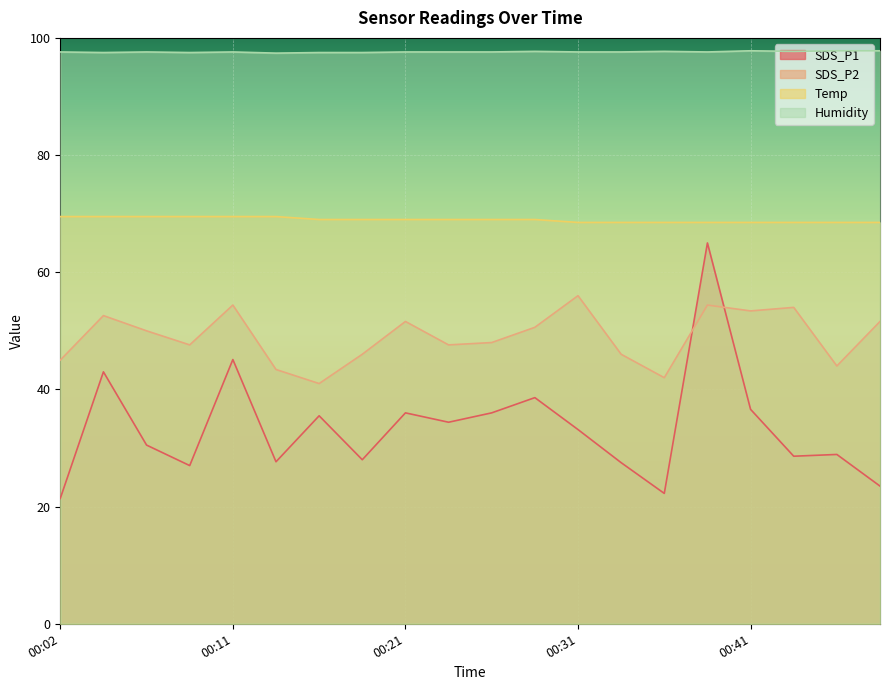

How many data points does each series have?

20